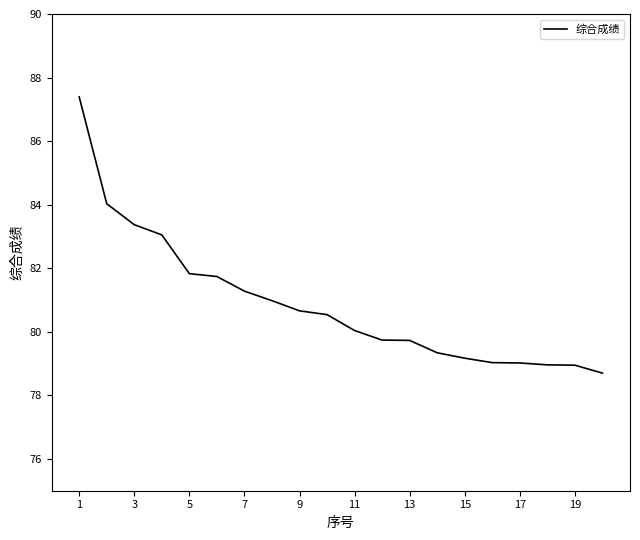

What is the difference between the maximum and minimum values?

8.7